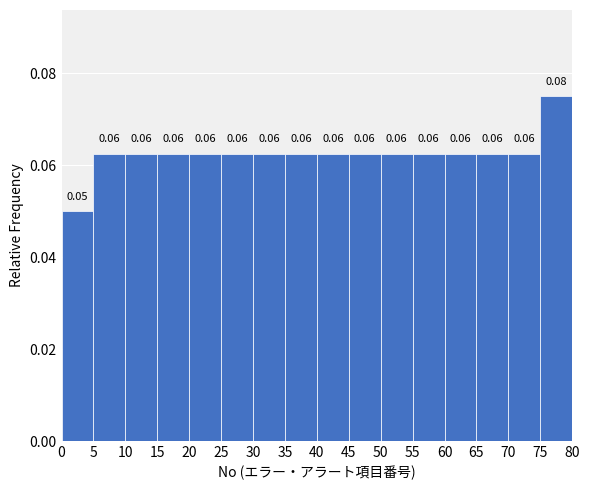

Over which range of the x-axis is the bar tallest?

75 to 80